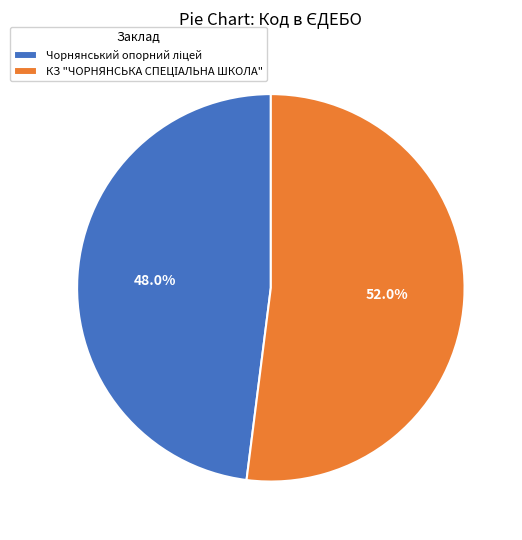

Count the number of slices in the pie.

2